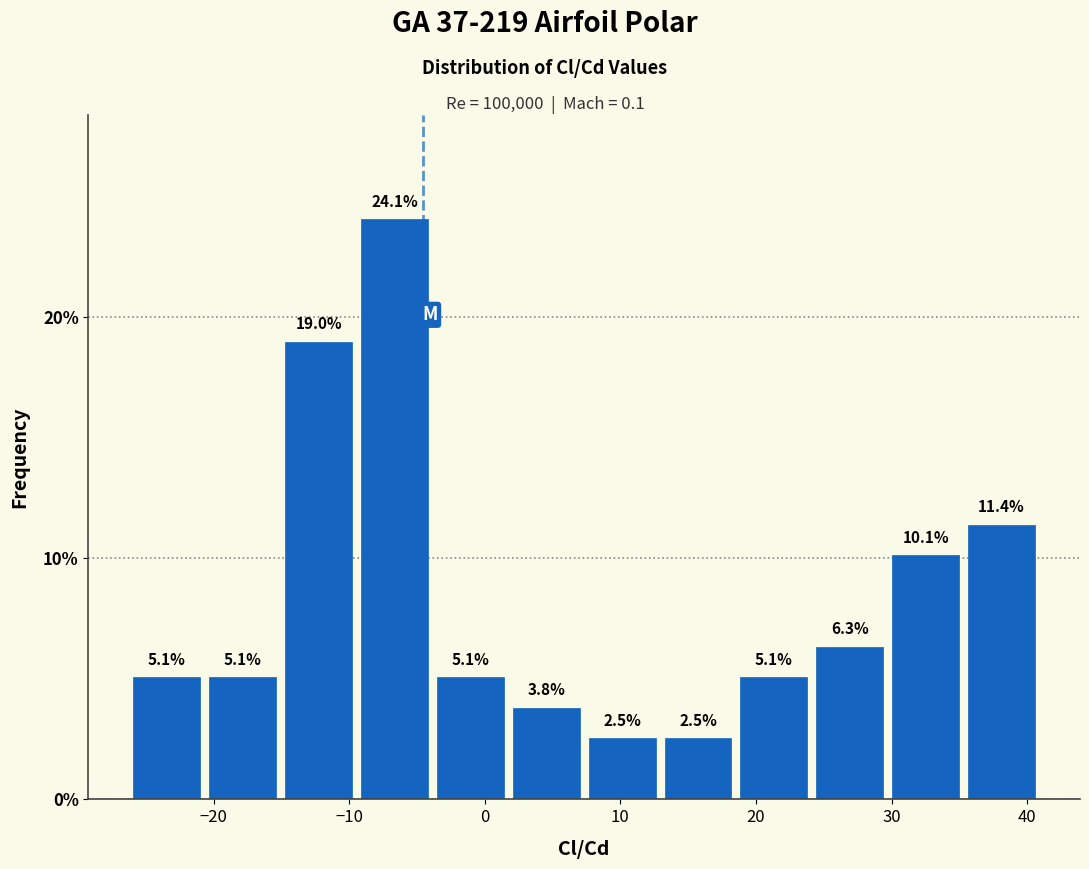

What is the height of the bar covering -21 to -15 on the x-axis? The bar edges are not printed on the chart, so give them approximately, as read against the axis.

5.1